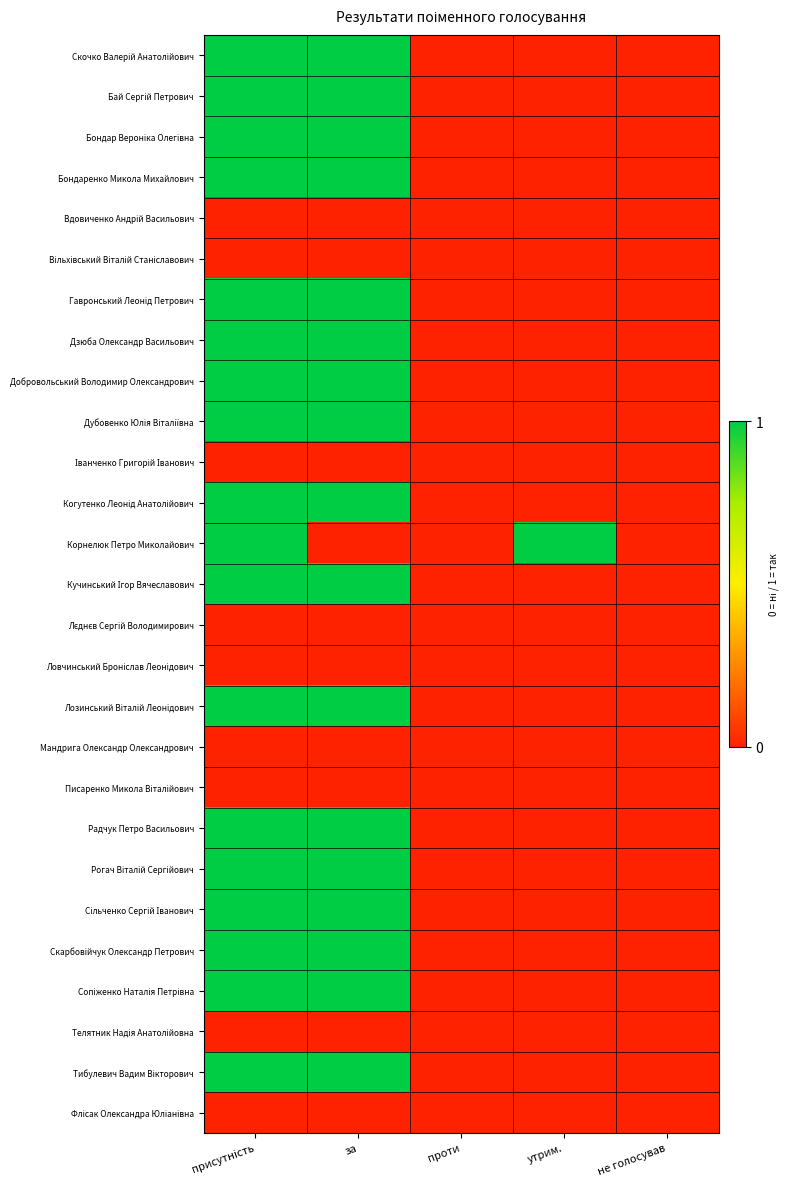

Rank the series at проти from highest to lowest value.

Скочко Валерій Анатолійович, Бай Сергій Петрович, Бондар Вероніка Олегівна, Бондаренко Микола Михайлович, Вдовиченко Андрій Васильович, Вільхівський Віталій Станіславович, Гавронський Леонід Петрович, Дзюба Олександр Васильович, Добровольський Володимир Олександрович, Дубовенко Юлія Віталіївна, Іванченко Григорій Іванович, Когутенко Леонід Анатолійович, Корнелюк Петро Миколайович, Кучинський Ігор Вячеславович, Лєднєв Сергій Володимирович, Ловчинський Броніслав Леонідович, Лозинський Віталій Леонідович, Мандрига Олександр Олександрович, Писаренко Микола Віталійович, Радчук Петро Васильович, Рогач Віталій Сергійович, Сільченко Сергій Іванович, Скарбовійчук Олександр Петрович, Сопіженко Наталія Петрівна, Телятник Надія Анатолійовна, Тибулевич Вадим Вікторович, Флісак Олександра Юліанівна